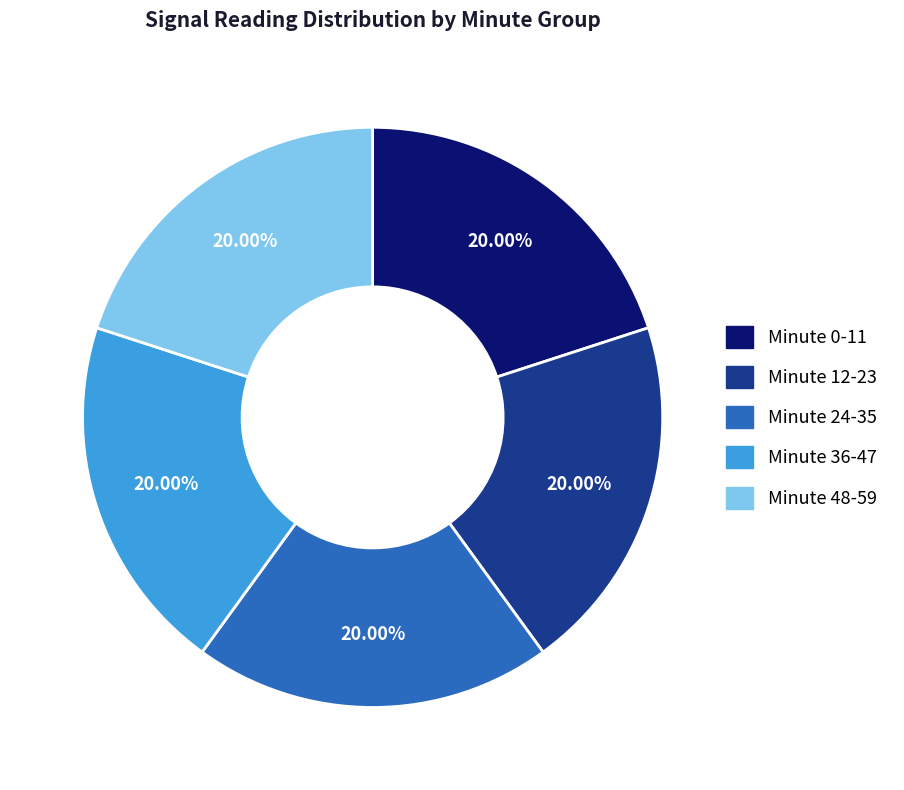

To the nearest percent, what is the difference between the largest and smallest slice percentages?

0%